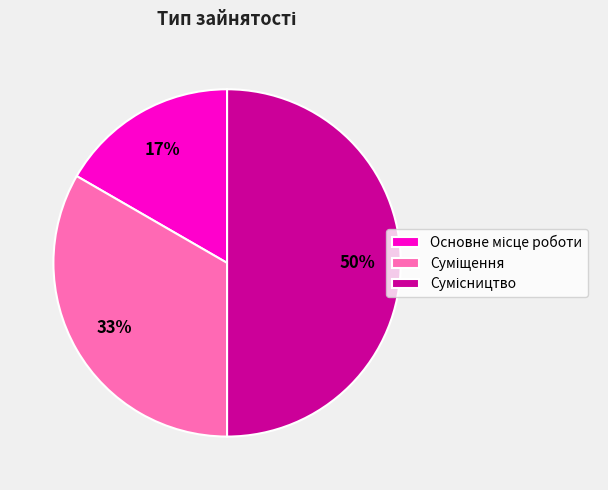

To the nearest percent, what is the difference between the largest and smallest slice percentages?

33%